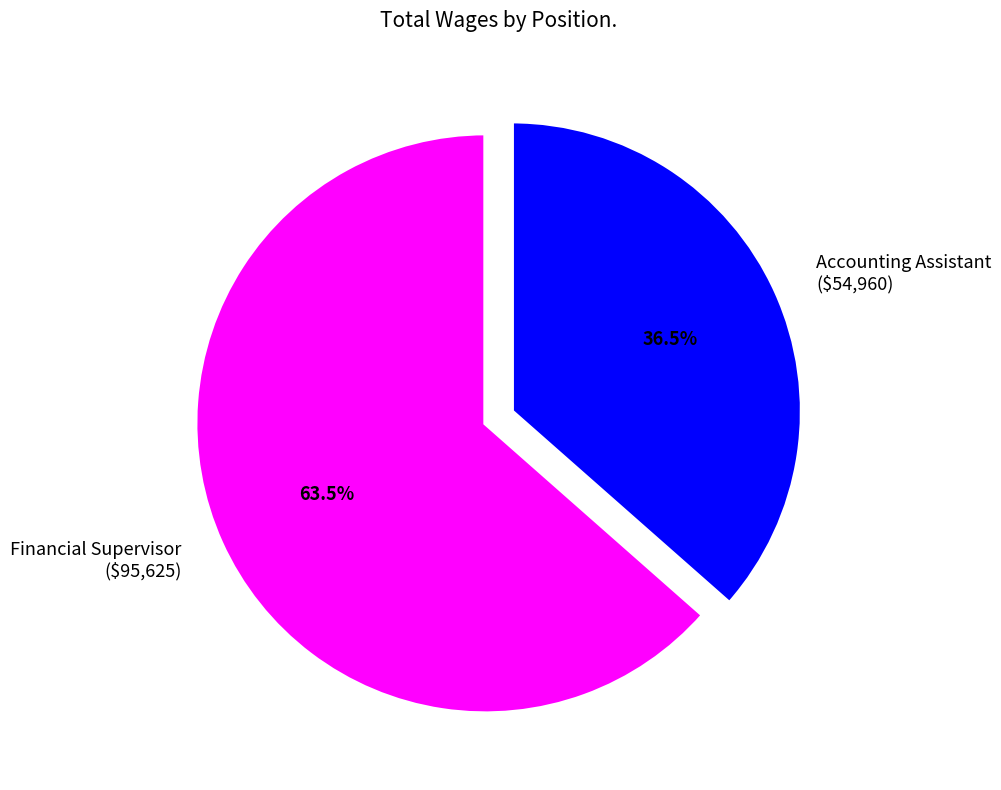

What is the largest slice in the pie chart?

Financial Supervisor